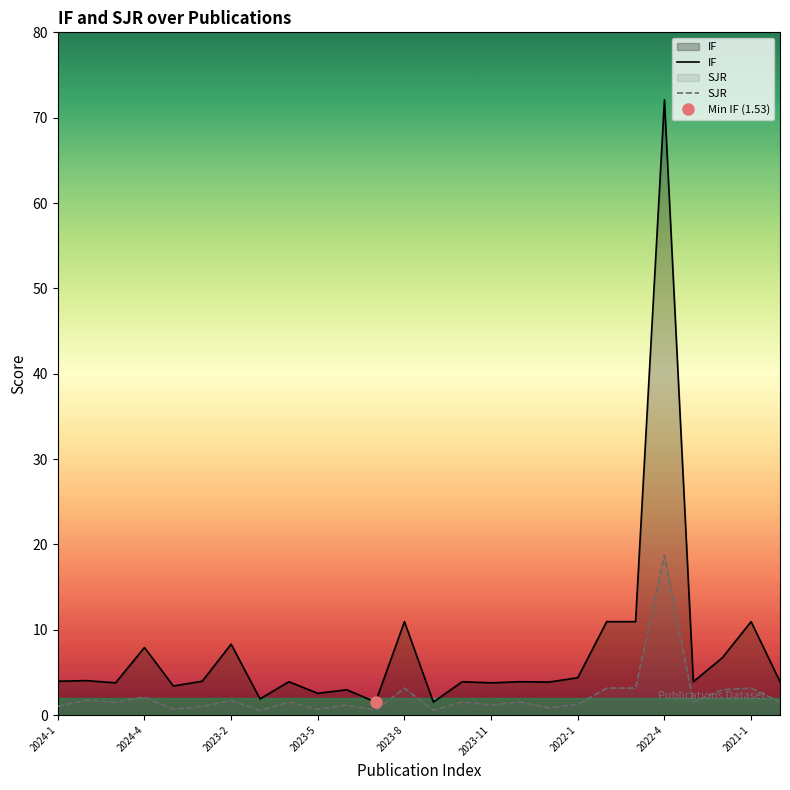

How many data points in SJR are less than 1?

6